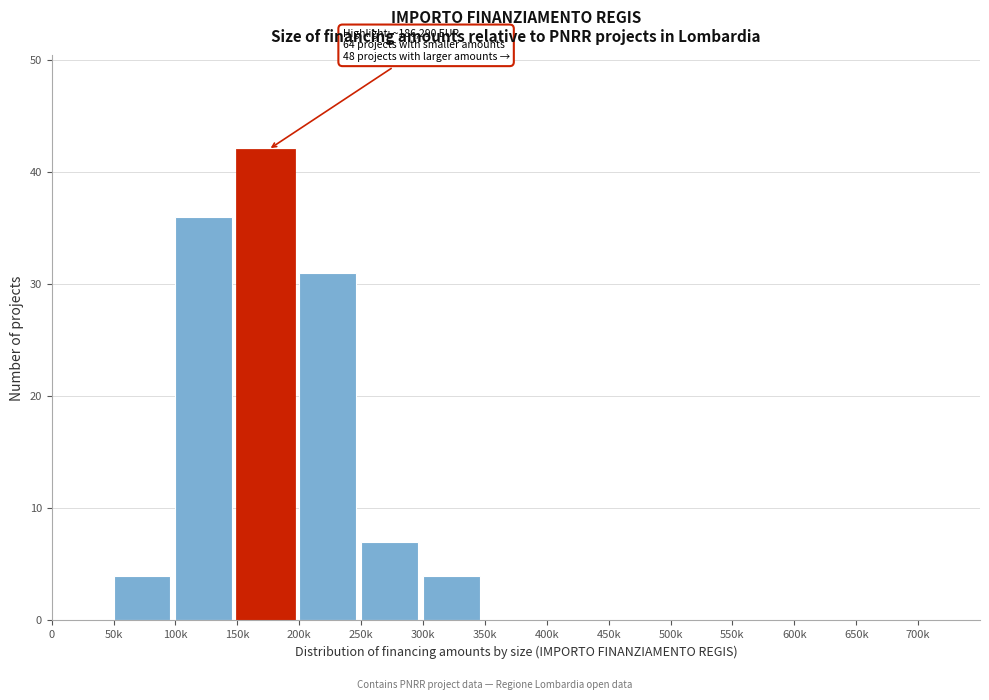

Reading left to right, transcribe all the data shown in this chart.

0=0	50k=4	100k=36	150k=42	200k=31	250k=7	300k=4	350k=0	400k=0	450k=0	500k=0	550k=0	600k=0	650k=0	700k=0